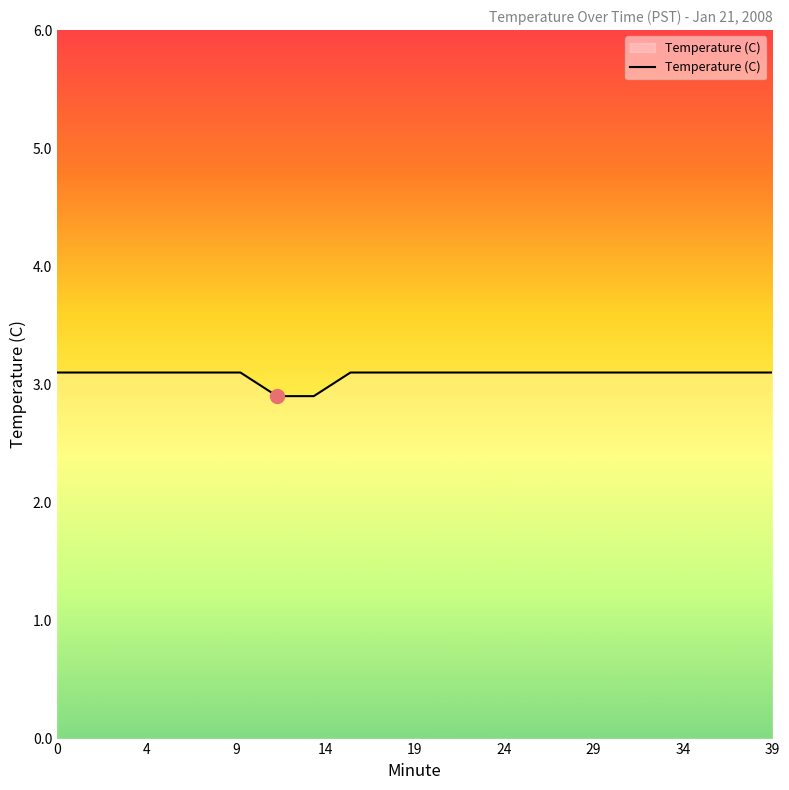

What is the minimum value shown in the chart?

2.9